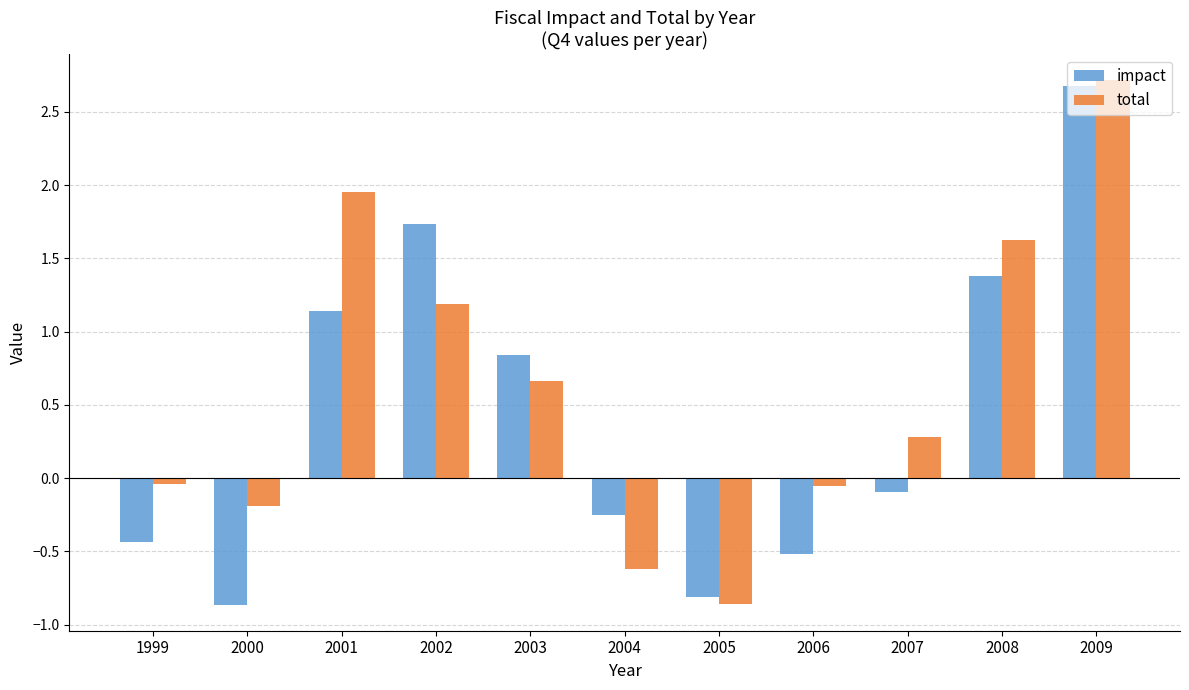

True or false: impact has a value of 1.4 at 2003.

False